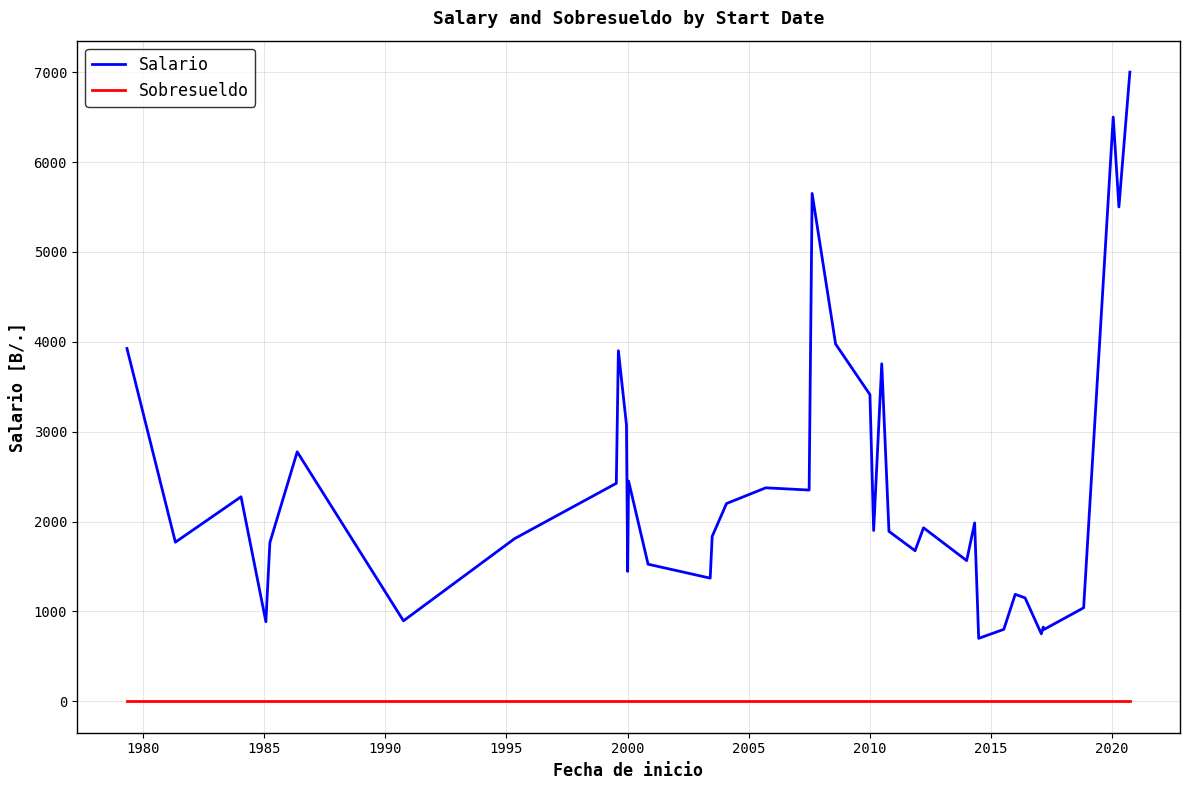

Which series has the widest spread of values?

Salario